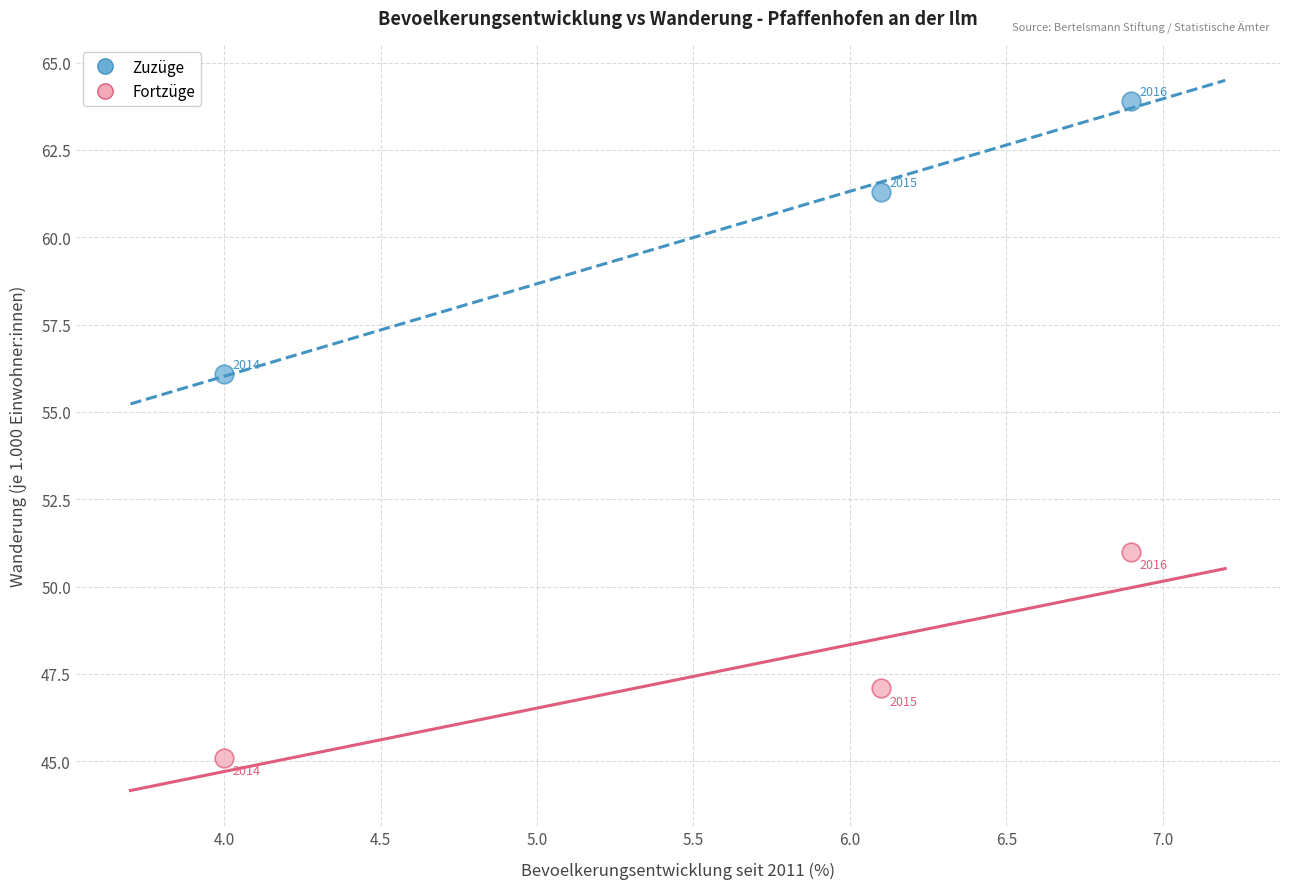

Across all data points, what is the average Y value?

54.1